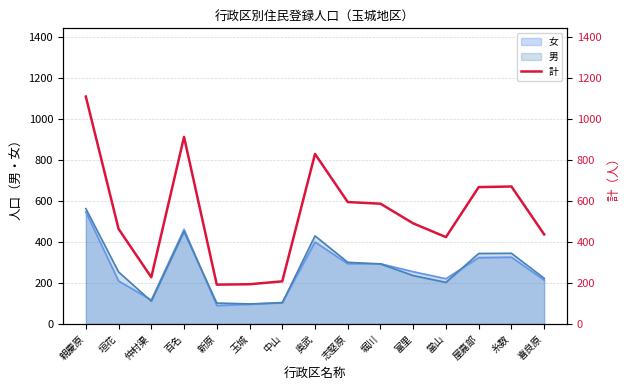

How many data points are less than 491?

7